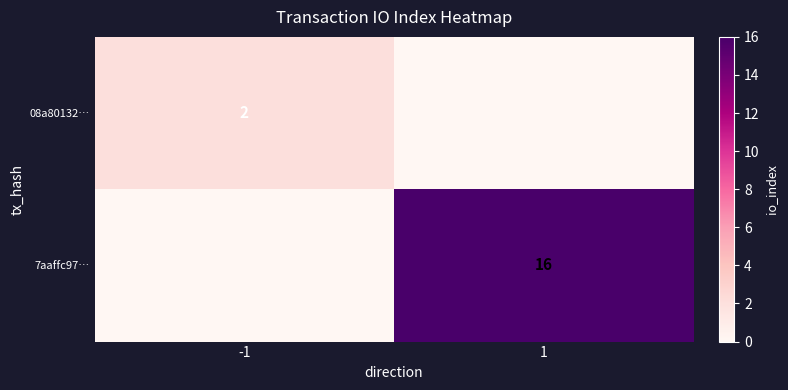

What is the difference between the highest and lowest values at -1?

2